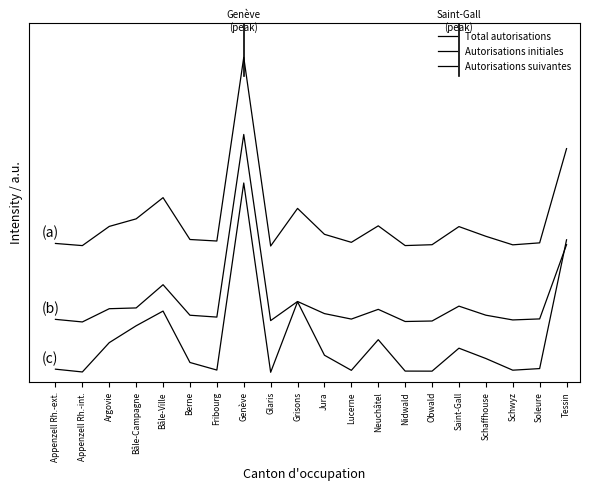

Rank the categories by Autorisations initiales value from lowest to highest.

Appenzell Rh.-int., Nidwald, Obwald, Glaris, Schwyz, Appenzell Rh.-ext., Lucerne, Soleure, Fribourg, Berne, Schaffhouse, Jura, Neuchâtel, Argovie, Bâle-Campagne, Saint-Gall, Grisons, Bâle-Ville, Tessin, Genève